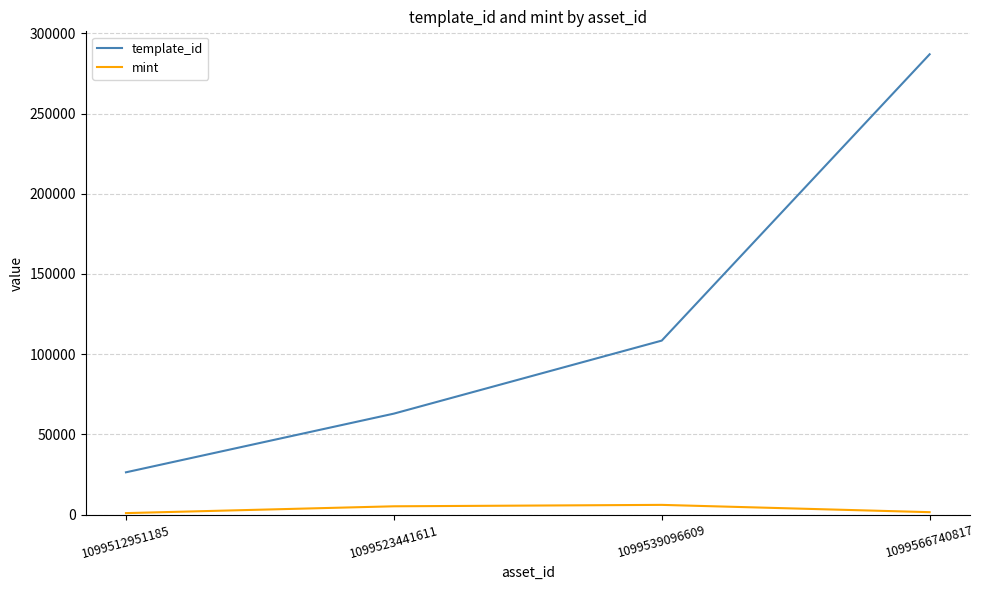

Where is mint nearest to the value 3541?

1099523441611